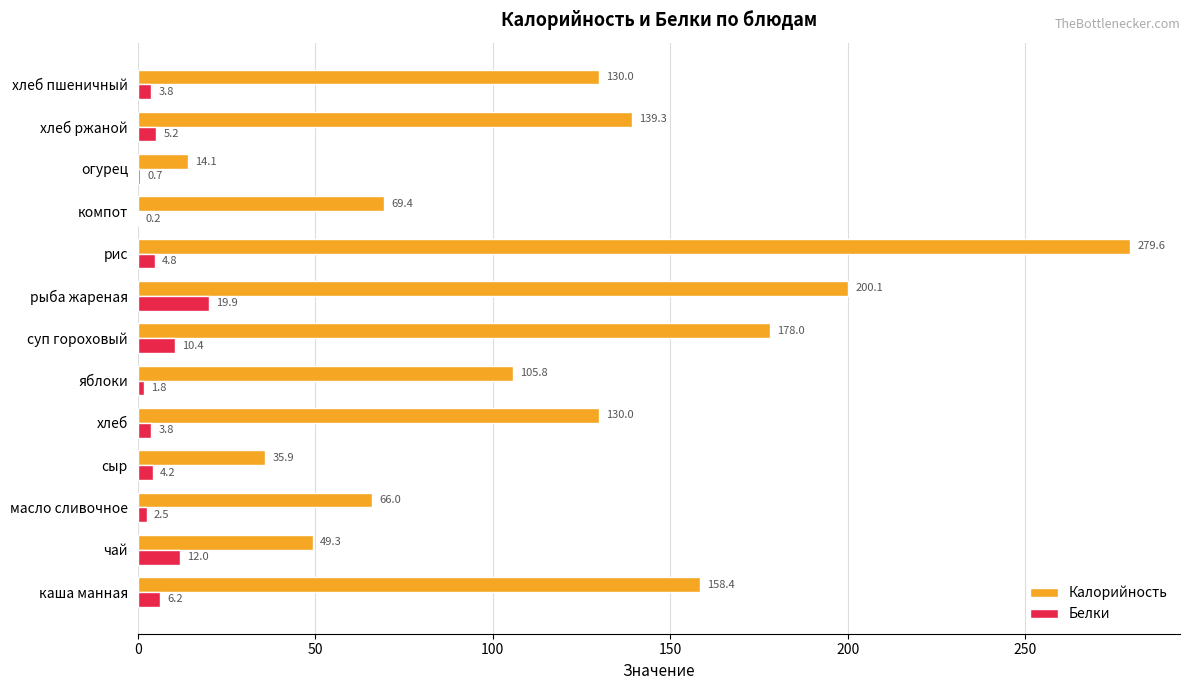

What is the sum of the Белки values at хлеб and сыр?

8.0